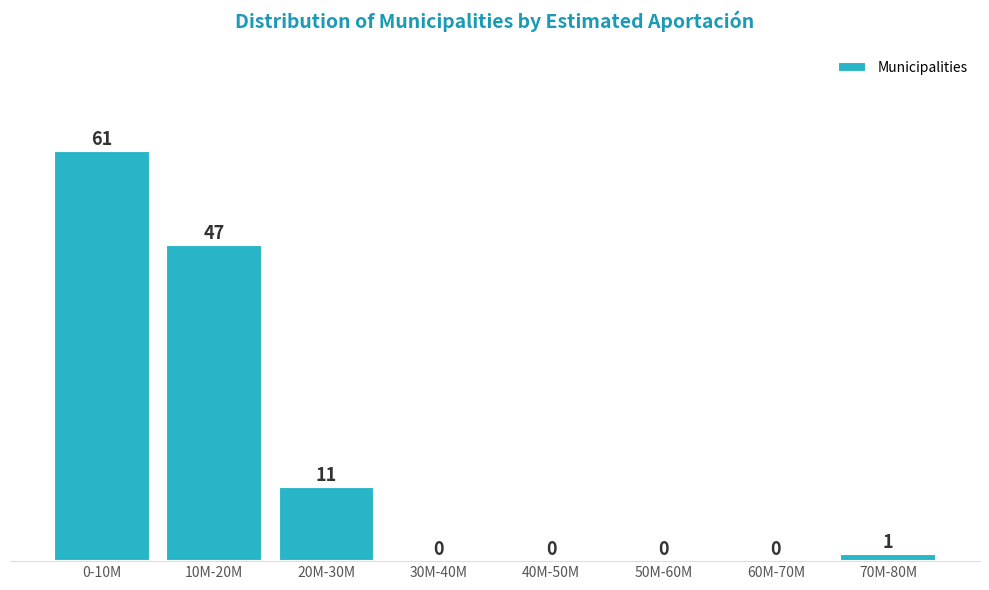

Reading left to right, extract all data points from this chart.

0-10M=61	10M-20M=47	20M-30M=11	30M-40M=0	40M-50M=0	50M-60M=0	60M-70M=0	70M-80M=1